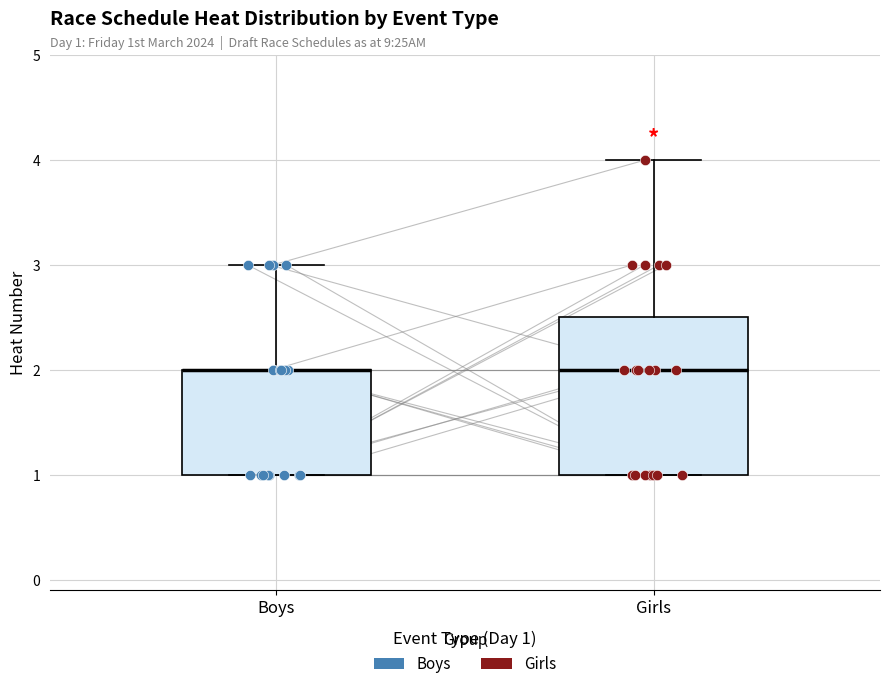

Which box is the tallest, from its lower edge to its upper edge?

Girls